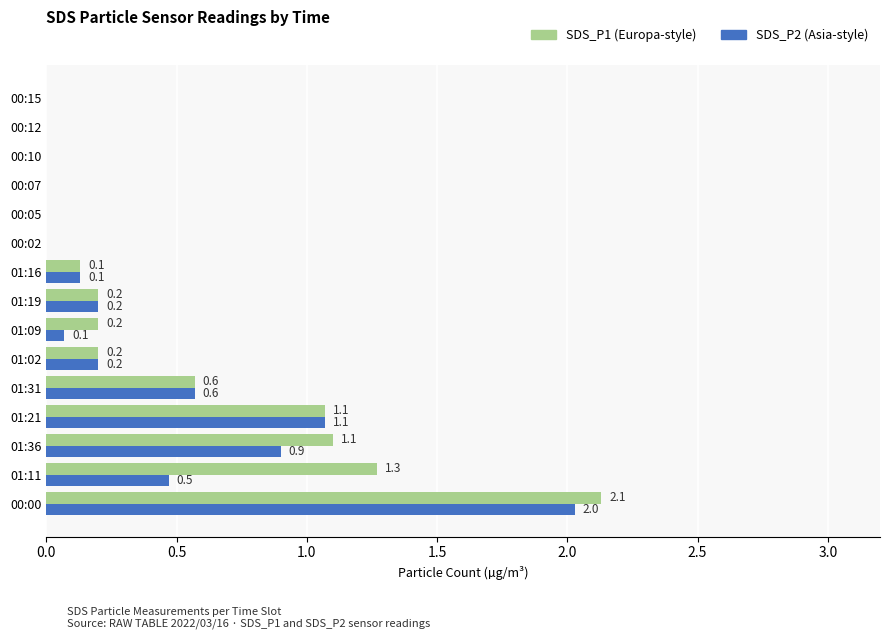

What is the greatest value displayed?

2.1